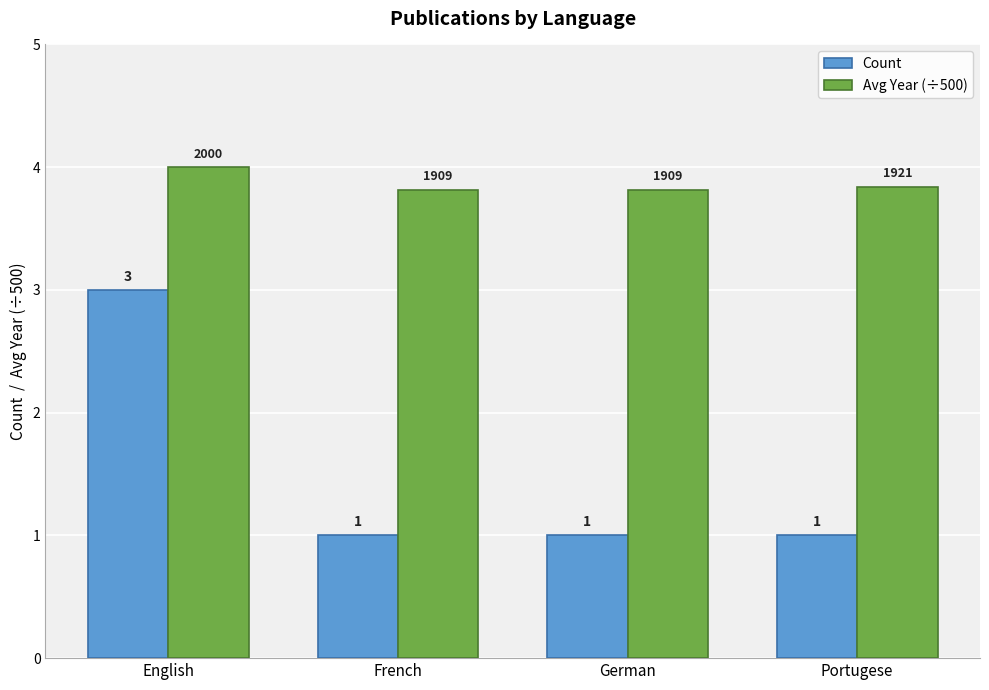

What position from the left is Portugese?

4